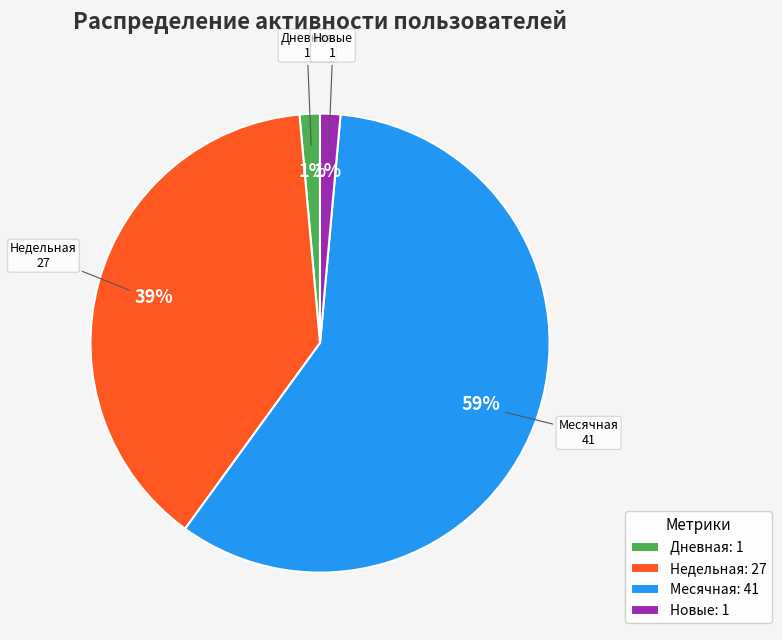

Between Дневная and Недельная, which is larger?

Недельная